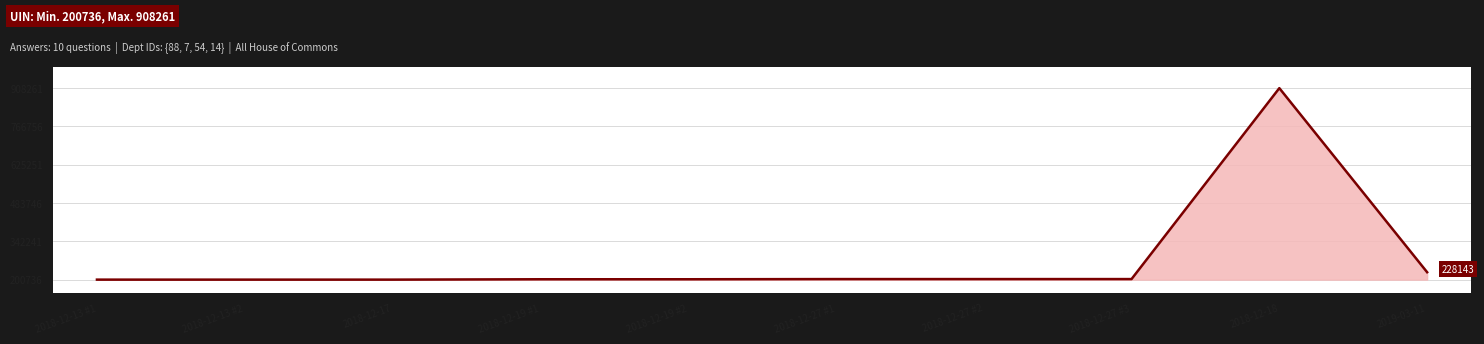

Which has a higher value, 2018-12-27 #3 or 2018-12-18?

2018-12-18